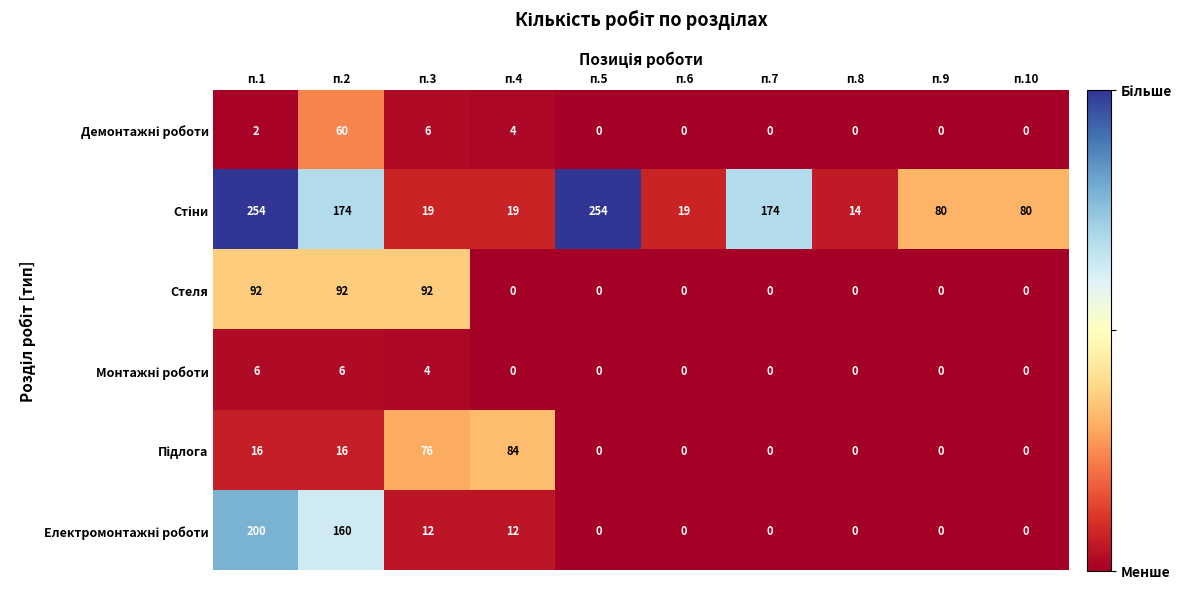

What is the spread (max minus min) of values at п.5?

254